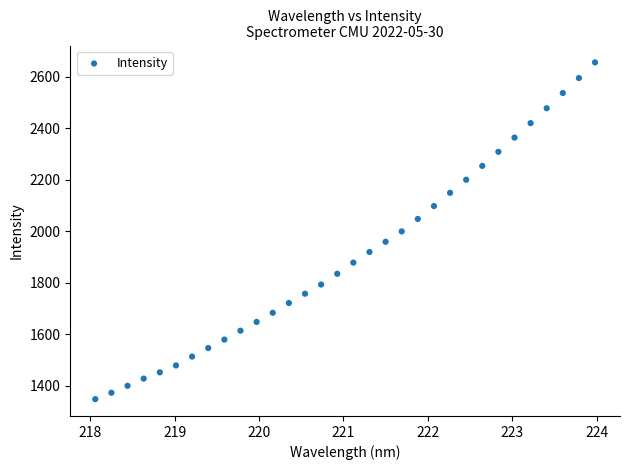

What is the range of Y values (max minus min)?

1308.4